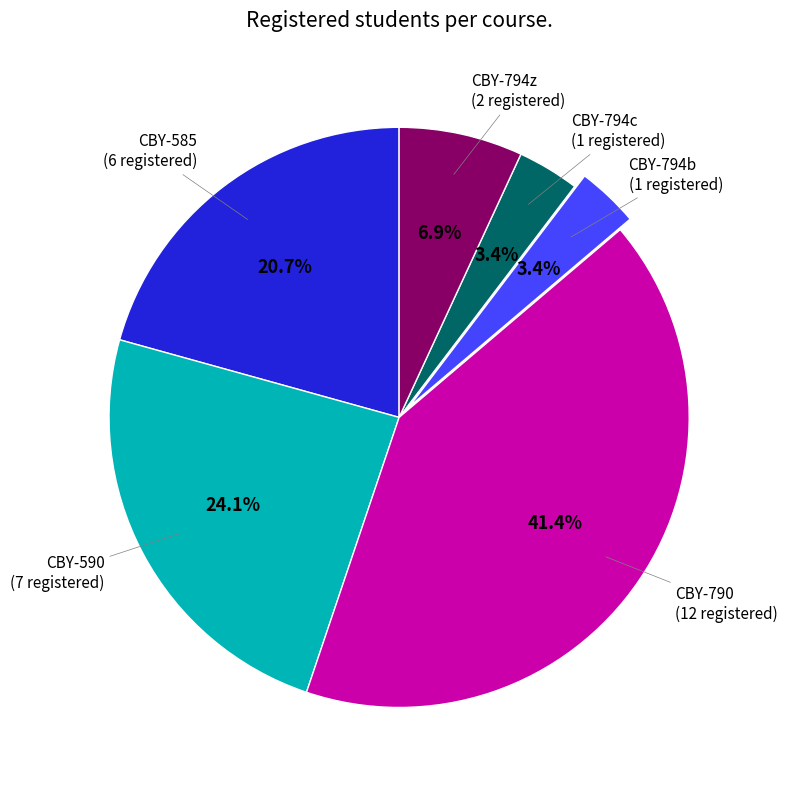

The CBY-590 slice represents 24% of the pie. True or false?

True